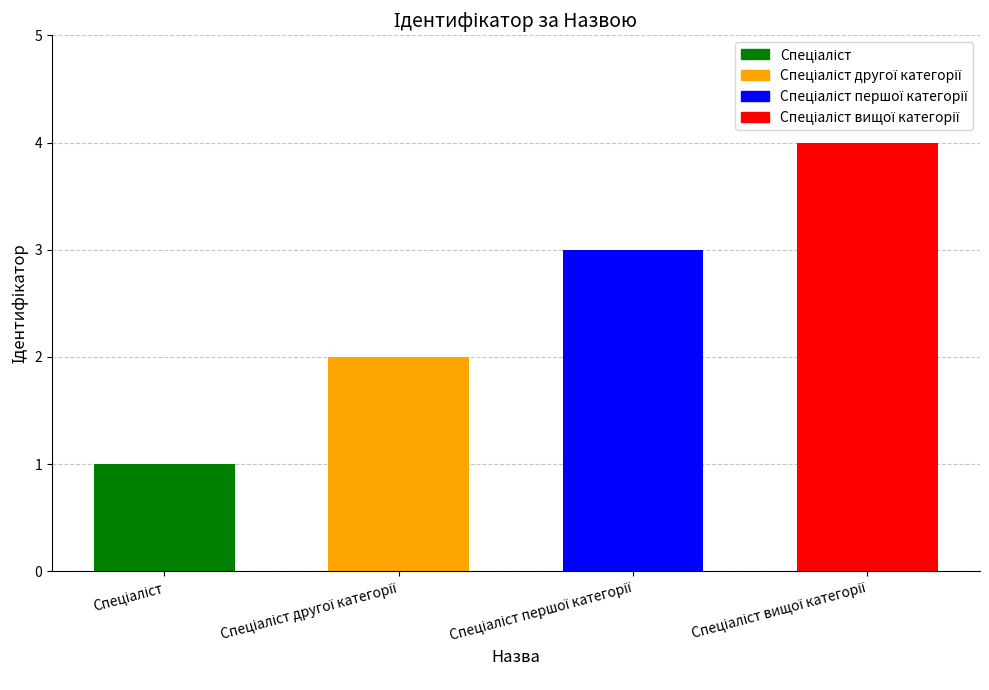

What is the maximum value shown in the chart?

4